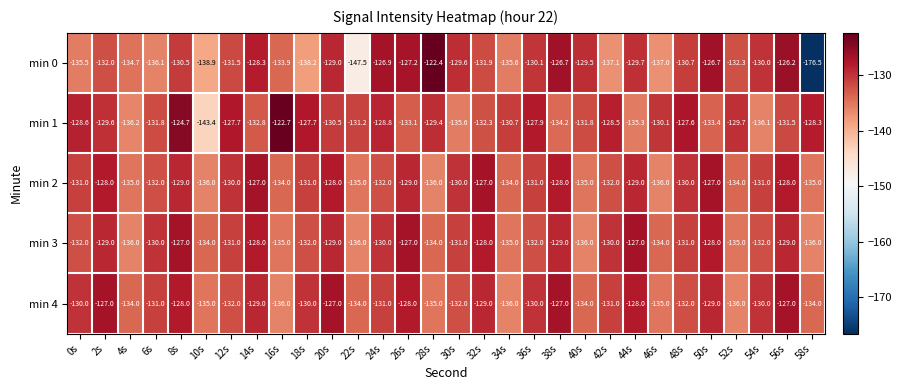

What is the difference between the second highest and second lowest values in the min 1 series?

11.5